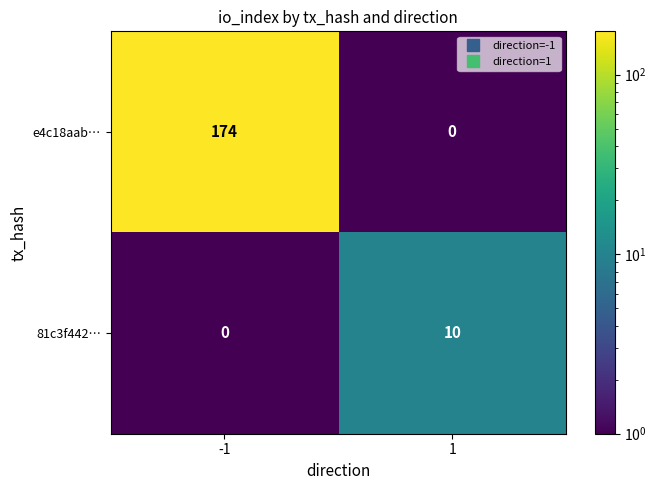

What is the sum of the e4c18aab… values at -1 and 1?

174